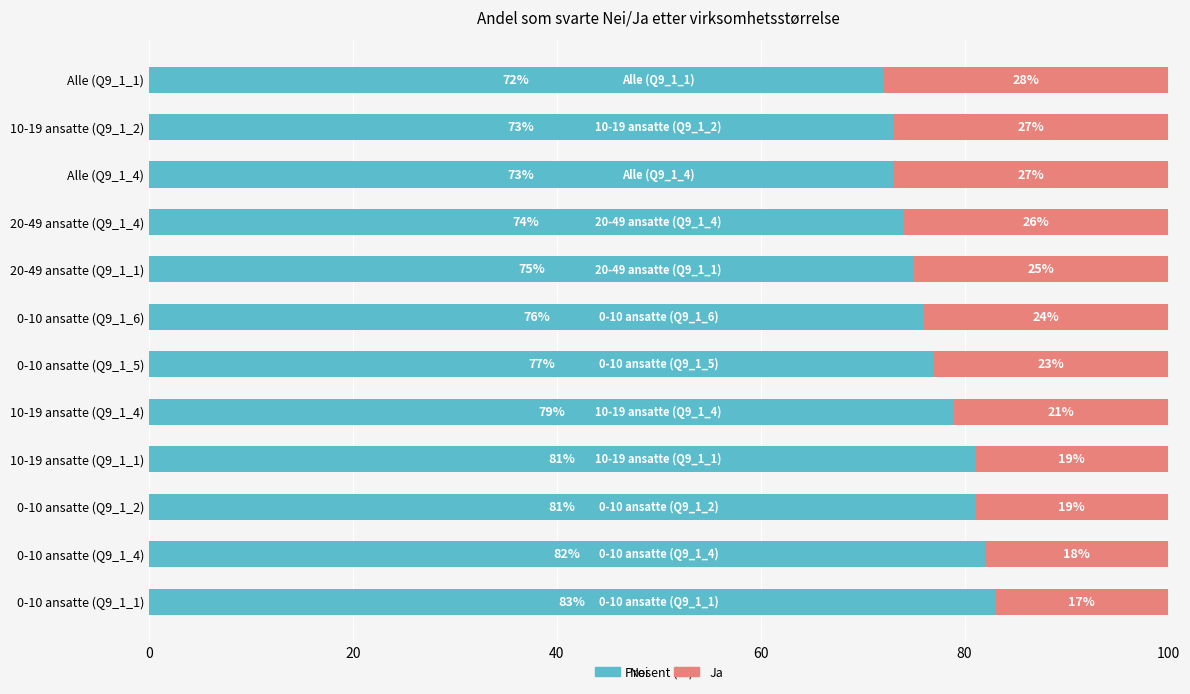

What is the sum of all Nei values?

926